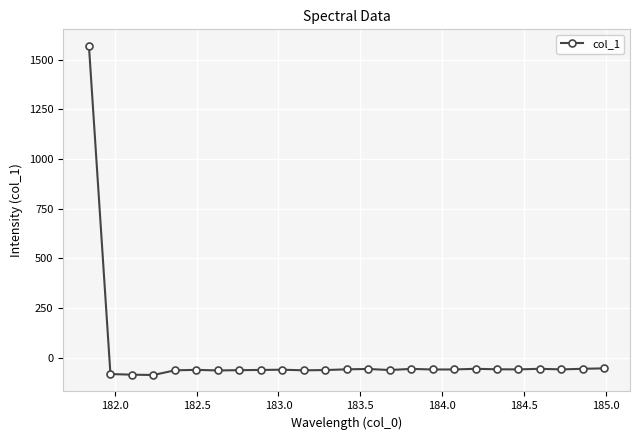

What is the difference between the maximum and minimum values?

1655.3